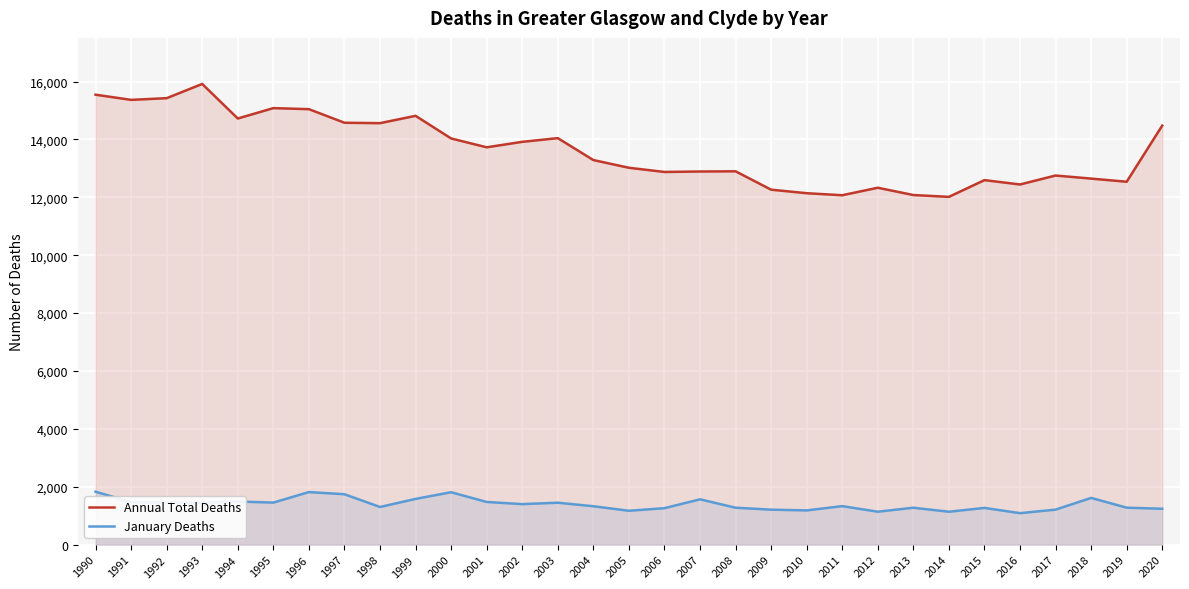

At 2006, list the series in order from smallest to largest.

January Deaths, Annual Total Deaths